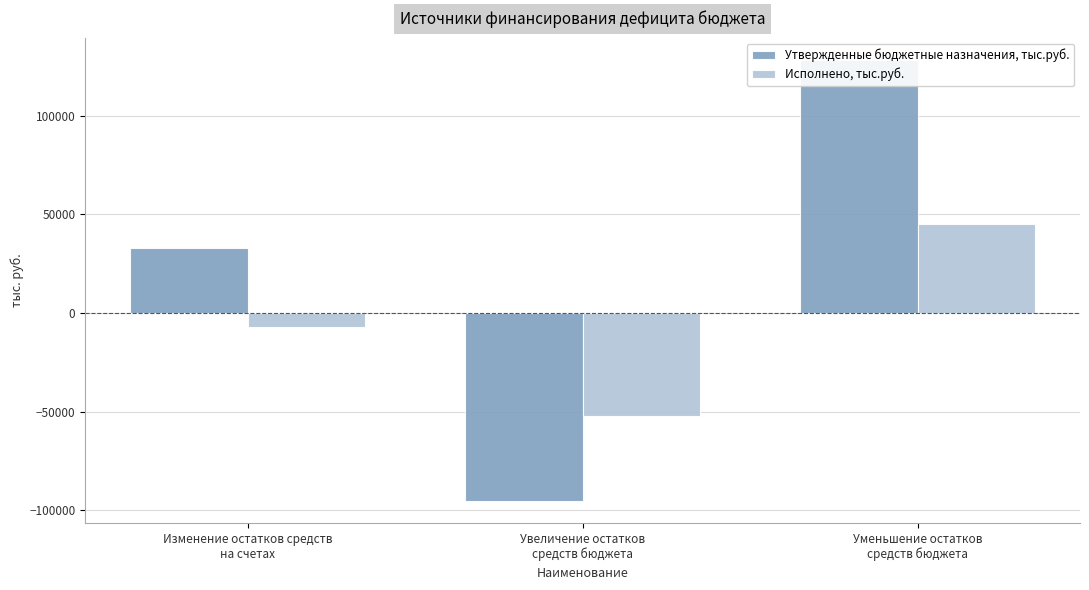

Is it true that Утвержденные бюджетные назначения, тыс.руб. equals -95314.4 at Увеличение остатков
средств бюджета?

True